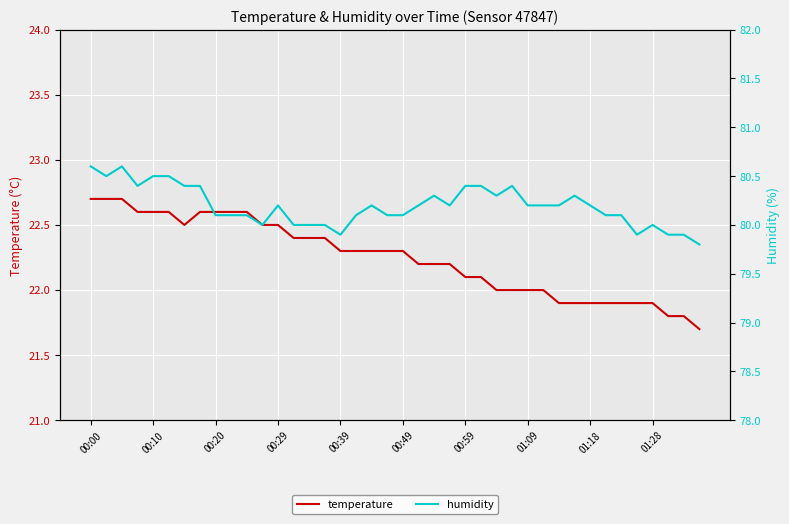

At which category is the sum across all series the highest?

00:00